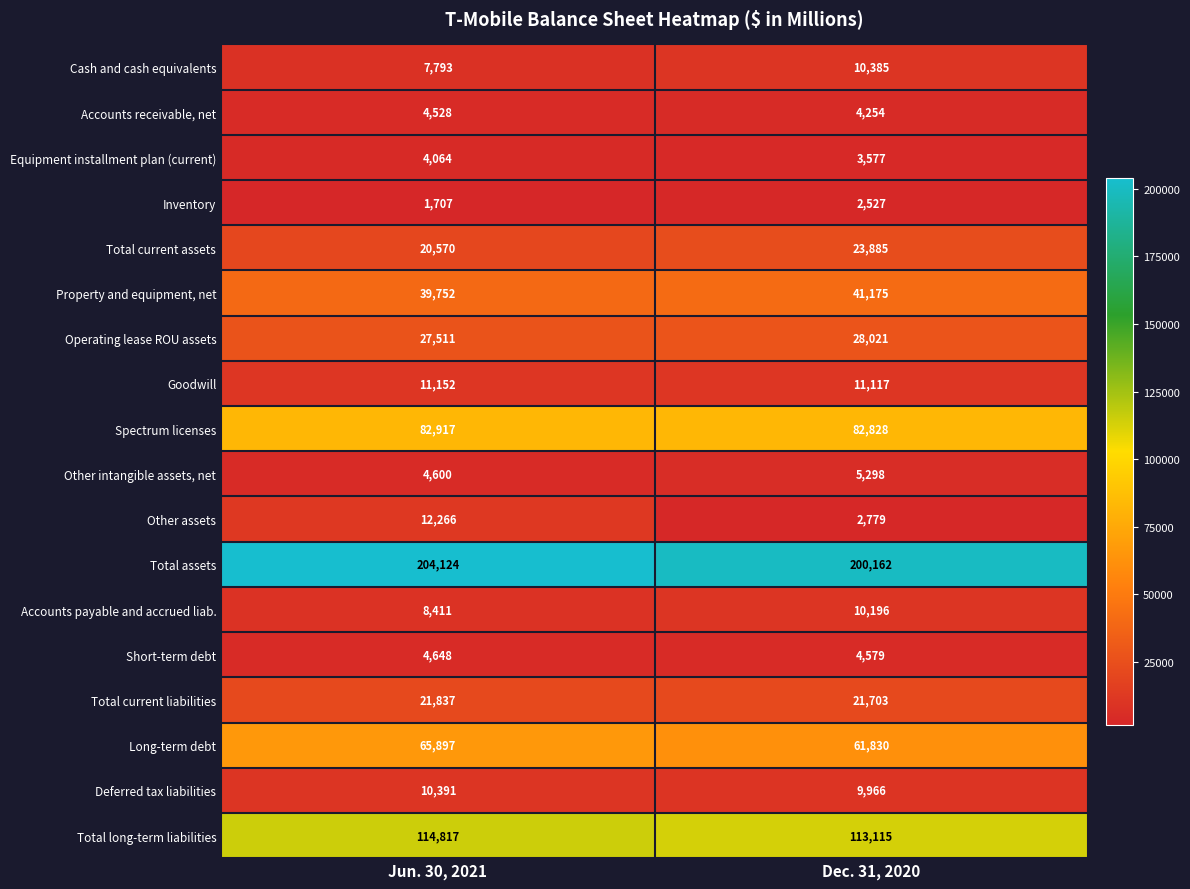

Rank the series at Dec. 31, 2020 from highest to lowest value.

Total assets, Total long-term liabilities, Spectrum licenses, Long-term debt, Property and equipment, net, Operating lease ROU assets, Total current assets, Total current liabilities, Goodwill, Cash and cash equivalents, Accounts payable and accrued liab., Deferred tax liabilities, Other intangible assets, net, Short-term debt, Accounts receivable, net, Equipment installment plan (current), Other assets, Inventory